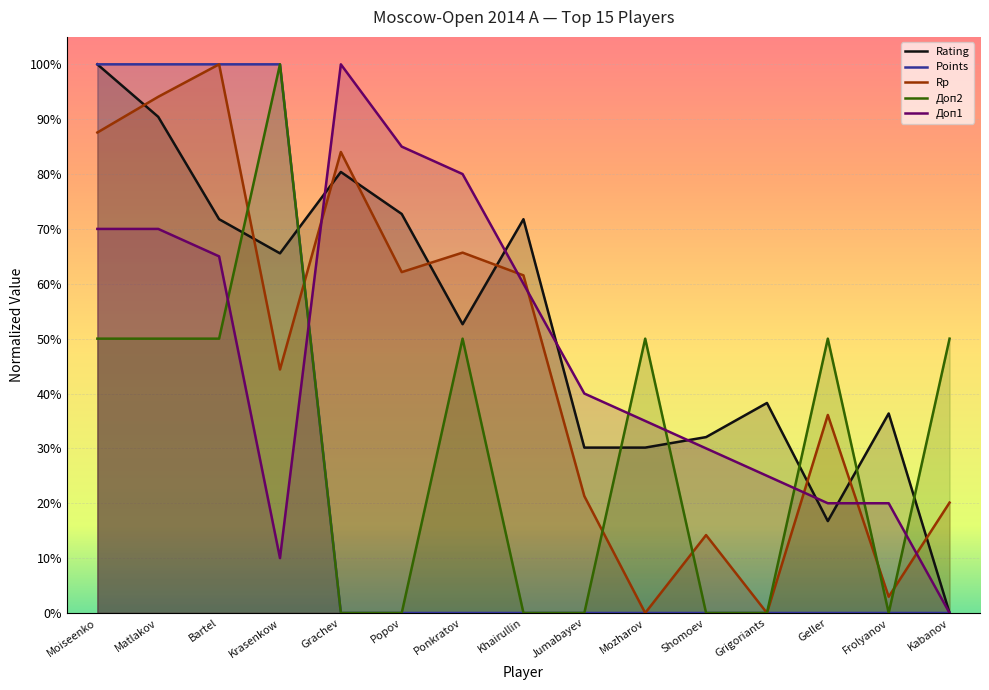

What is the average value of the Points series?

0.3